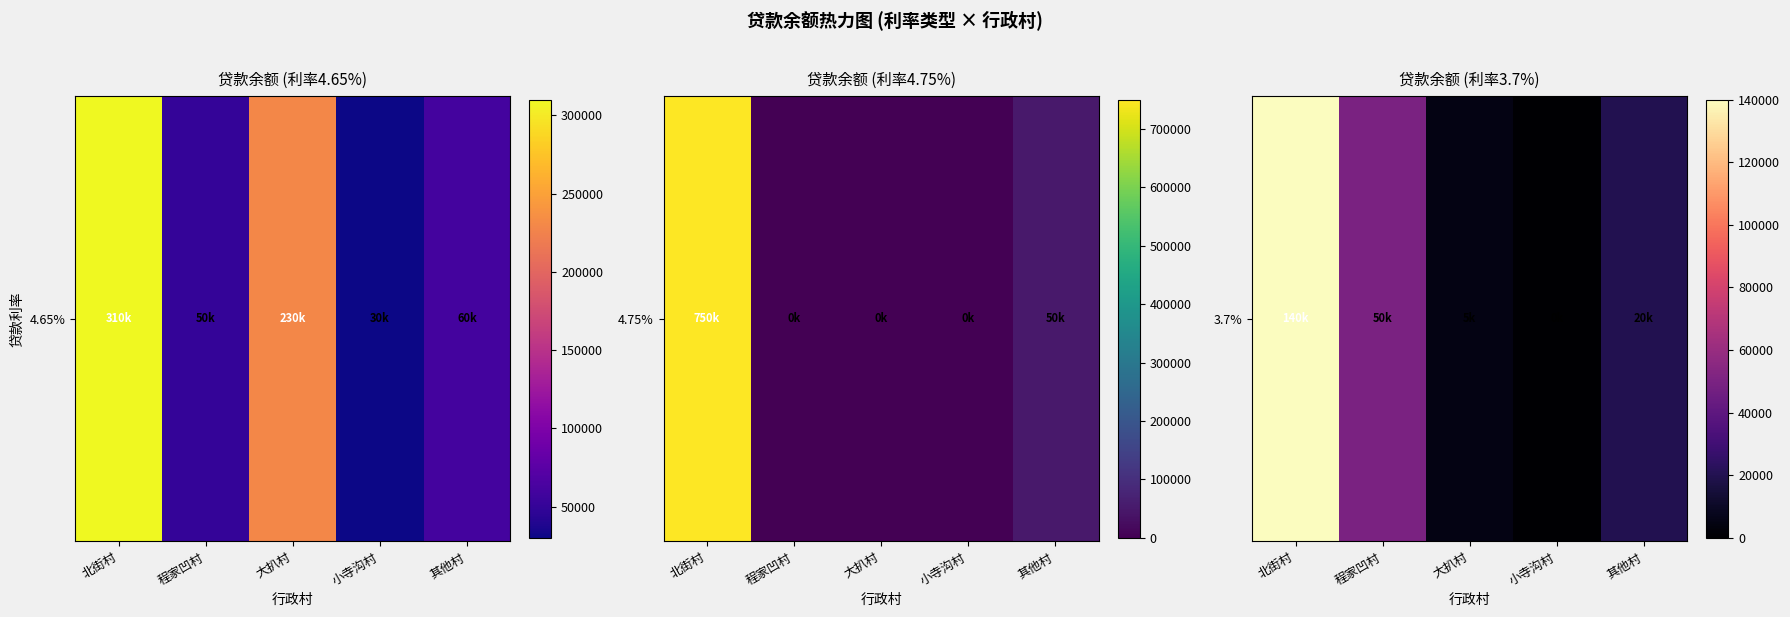

Rank the categories by value from highest to lowest.

北街村, 程家凹村, 其他村, 大扒村, 小寺沟村